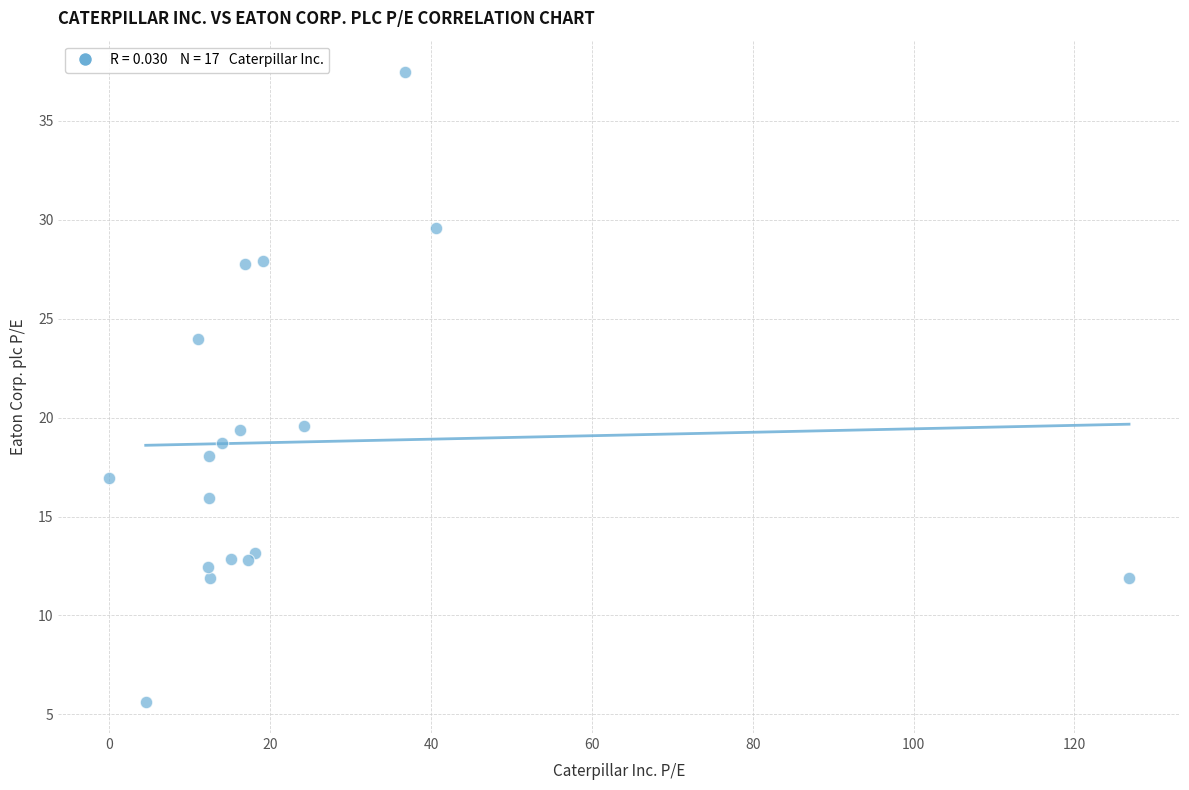

What is the range of X values (max minus min)?

126.8